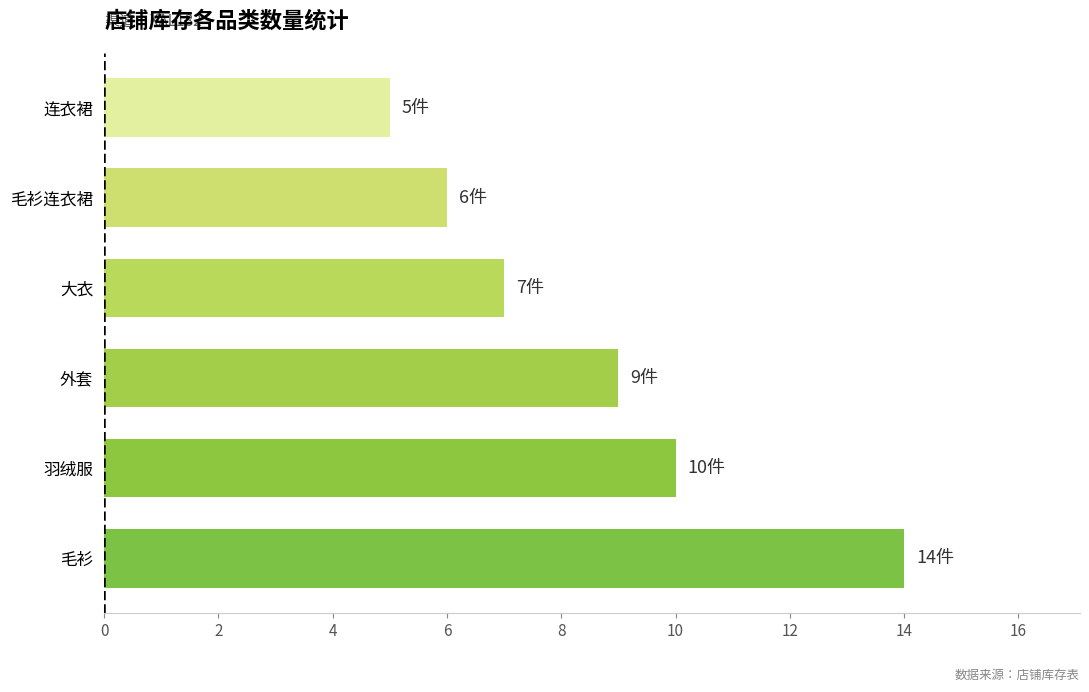

The chart shows a value of 5 at 连衣裙. True or false?

True